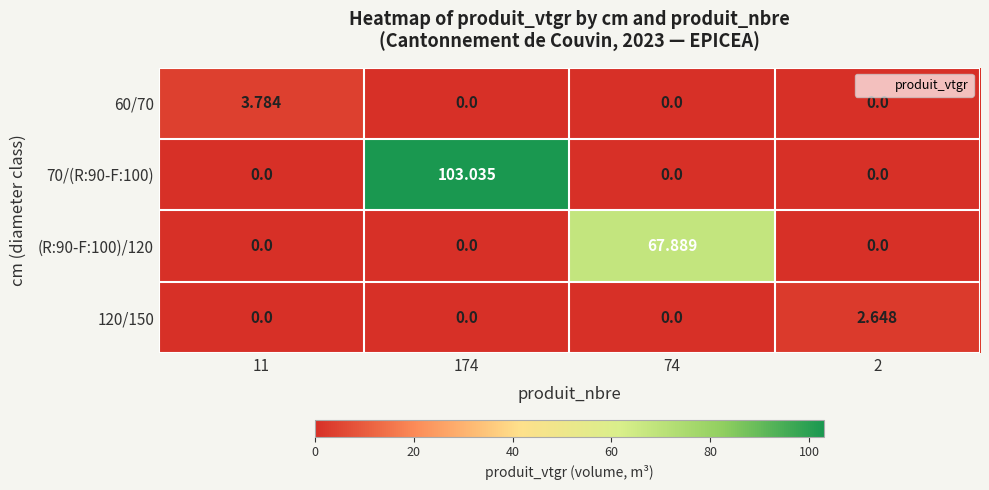

How many values in the 60/70 series exceed 0?

1